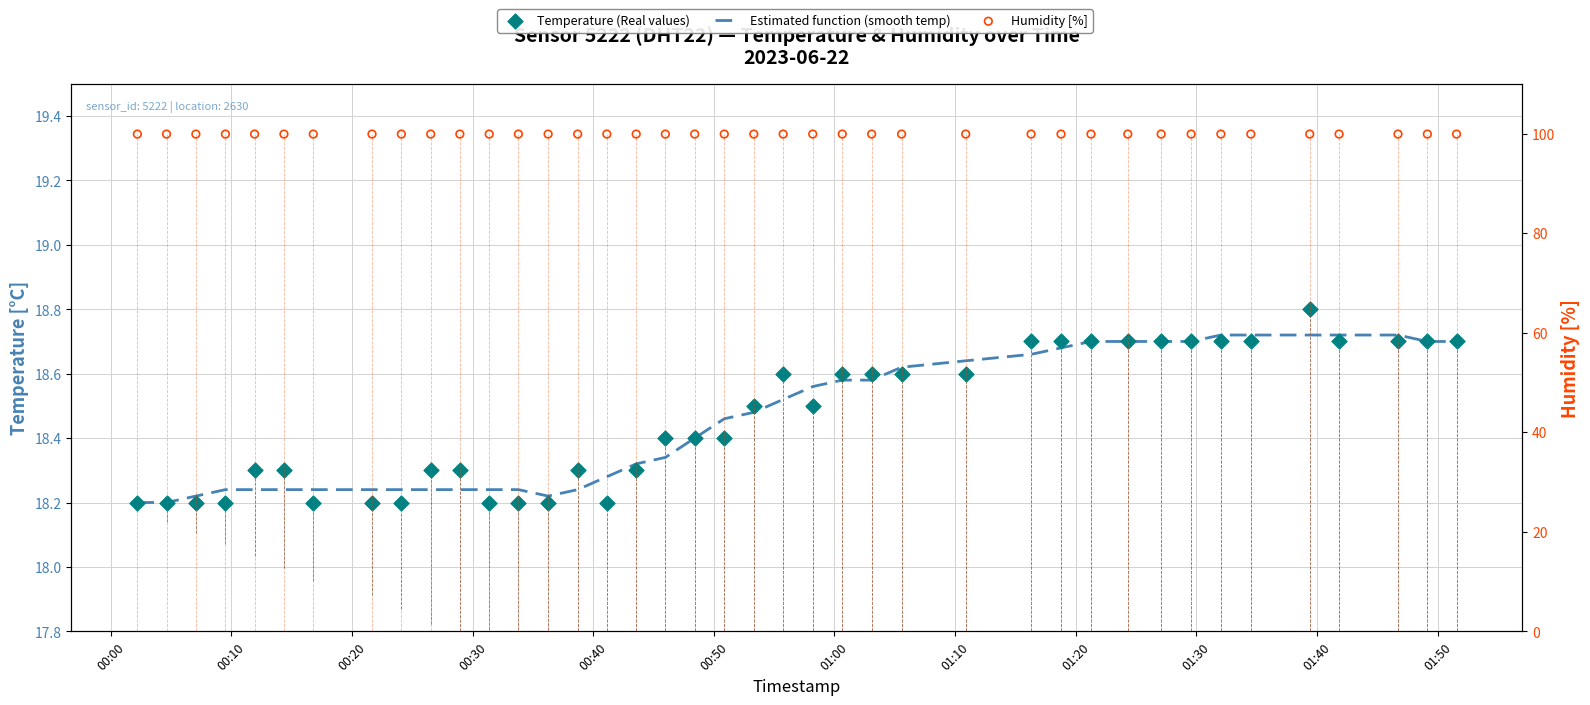

Which series contains the highest Y value?

Humidity [%]